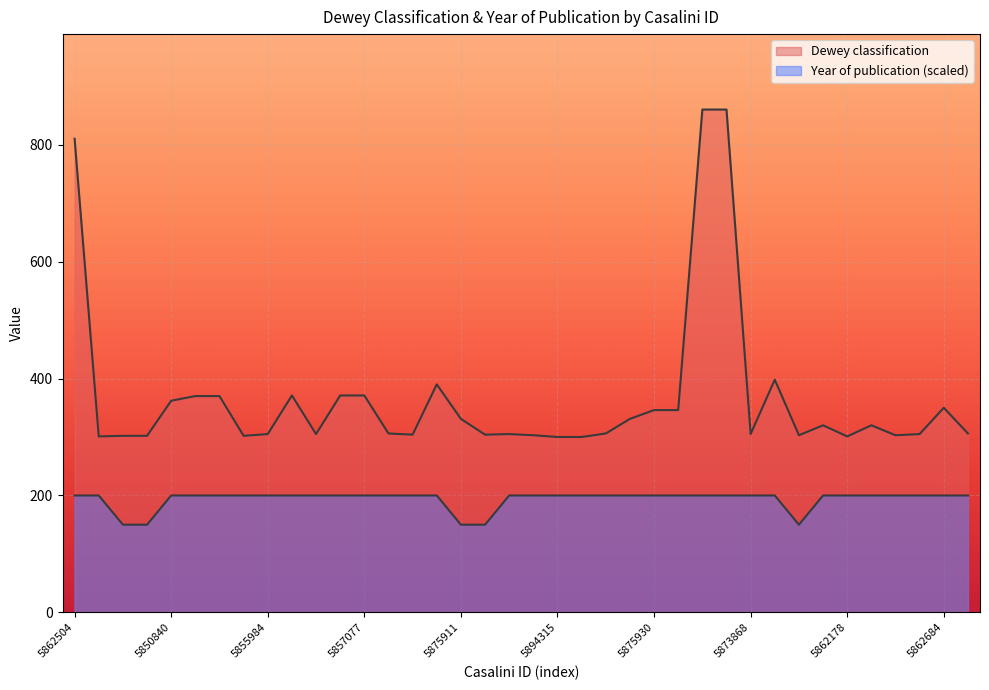

What is the difference between the maximum and minimum values in the Year of publication series?

50